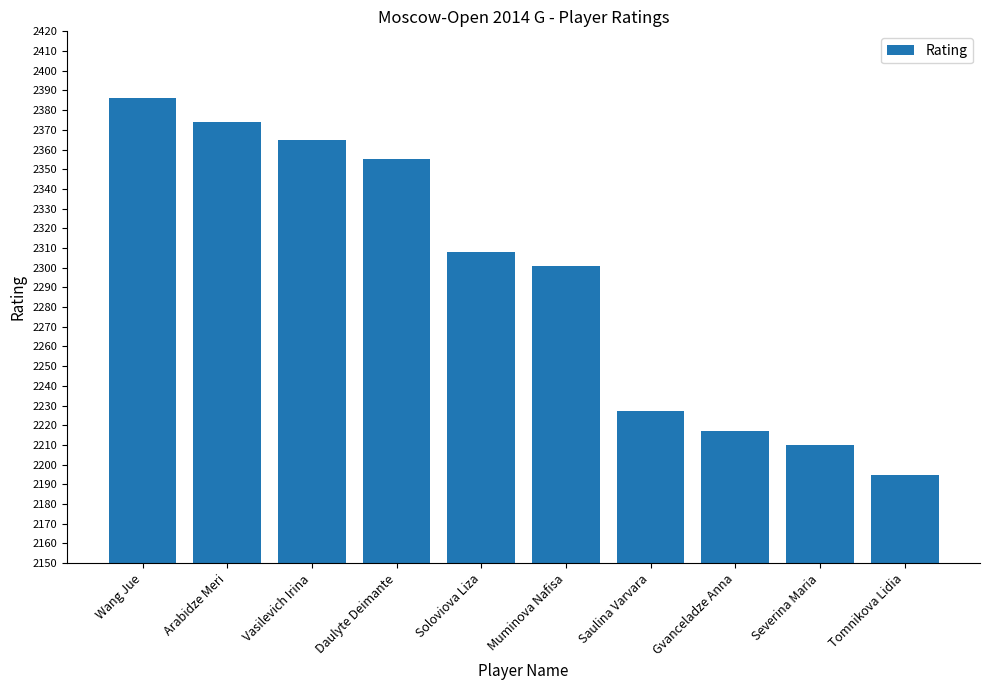

What is the average value?

2294